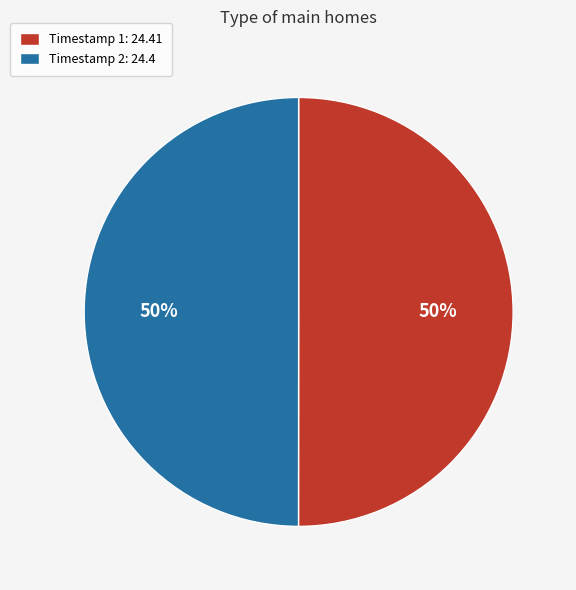

Approximately how many times larger is the value at Timestamp 2: 24.4 compared to Timestamp 1: 24.41?

1.0